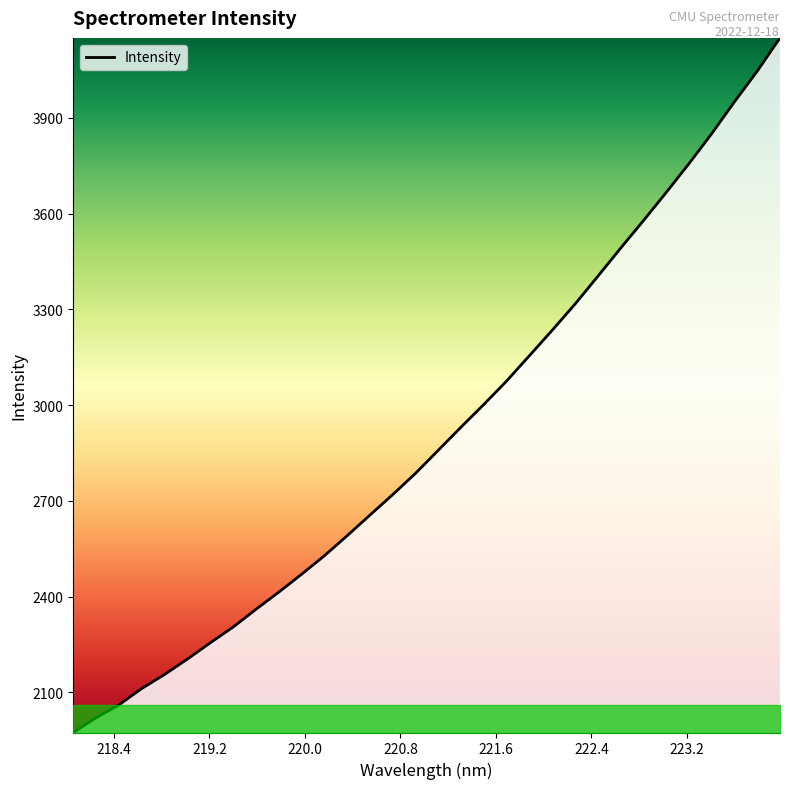

What is the maximum value shown in the chart?

4150.7